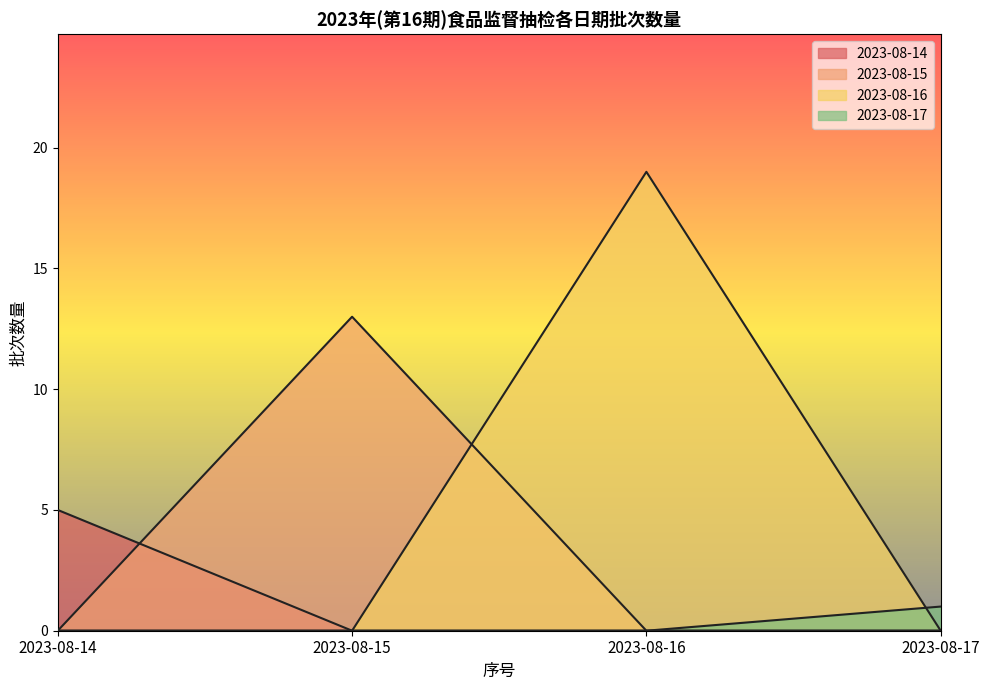

Rank the series by their maximum value, from highest to lowest.

2023-08-16, 2023-08-15, 2023-08-14, 2023-08-17